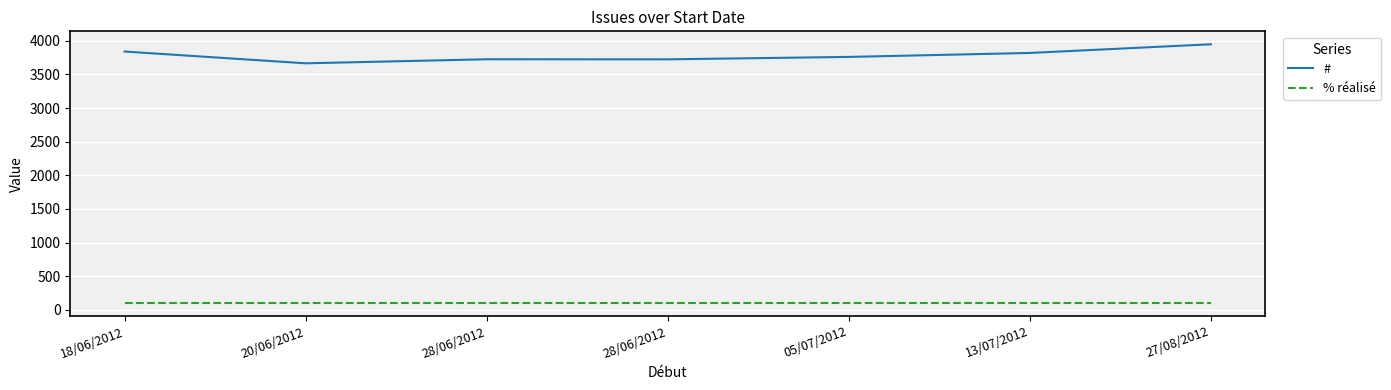

What is the difference between the maximum and minimum values in the # series?

283